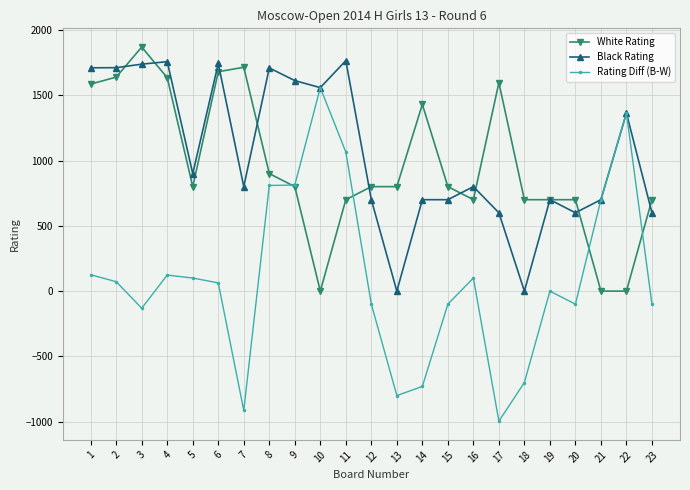

True or false: Black Rating has a value of 600 at 23.

True